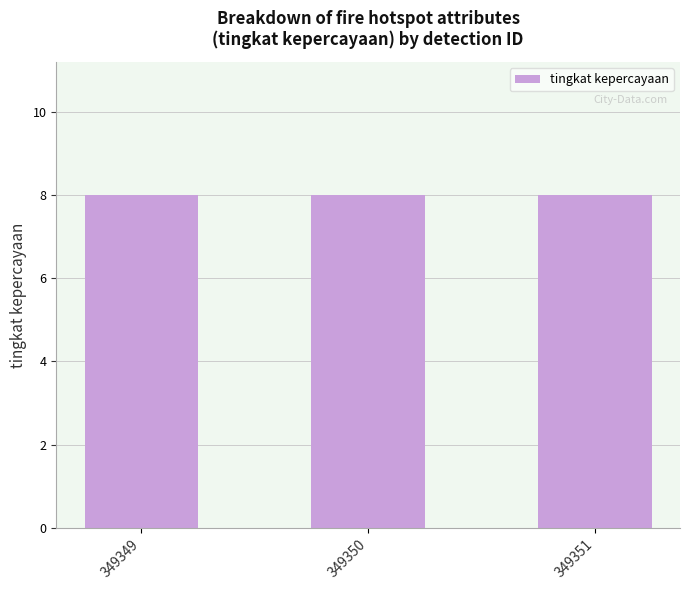

The lintang series shows -12.0 at 349350. True or false?

False